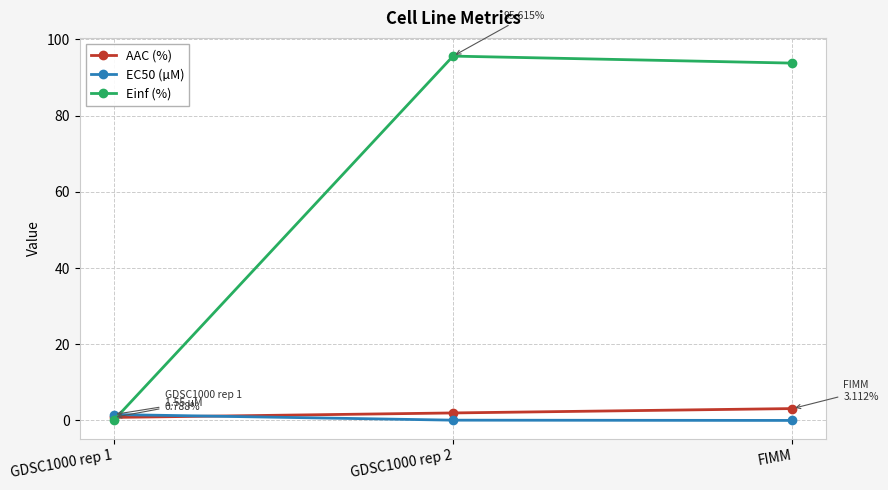

What position from the left is FIMM?

3